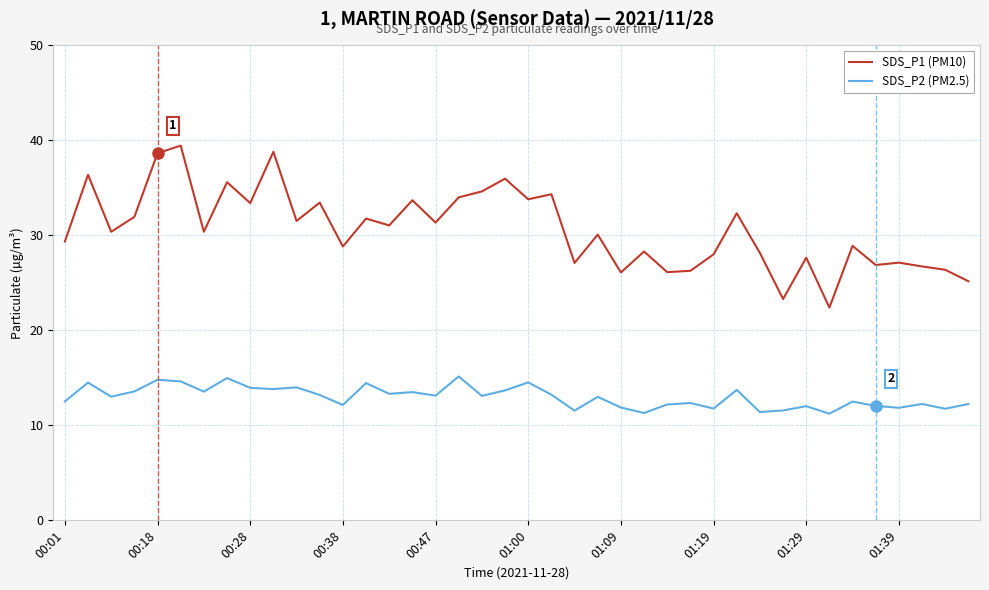

List the series in order of their overall mean, lowest first.

SDS_P2 (PM2.5), SDS_P1 (PM10)